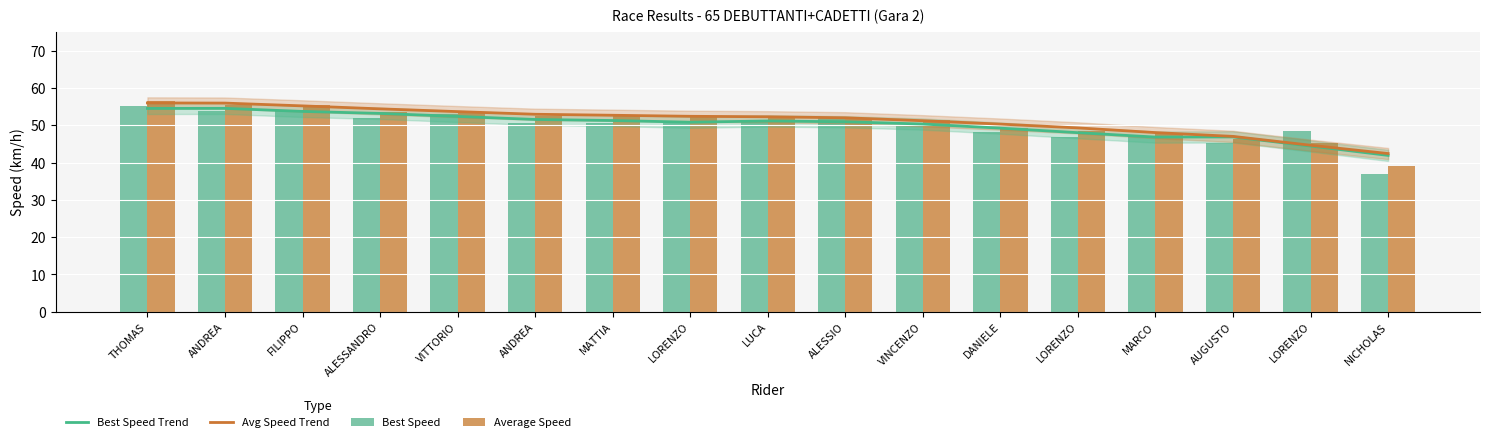

What is the average value of the Best Speed series?

49.8